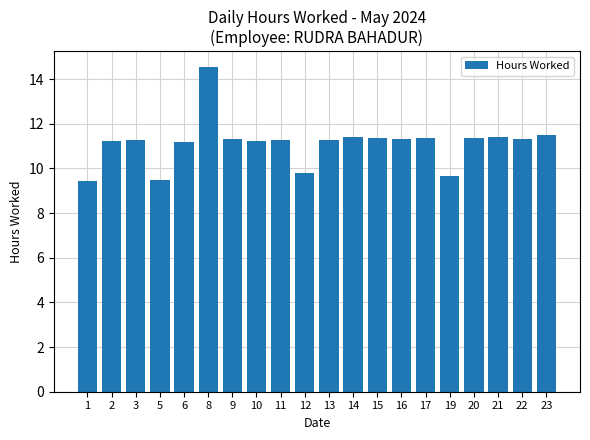

What is the minimum value shown in the chart?

9.4